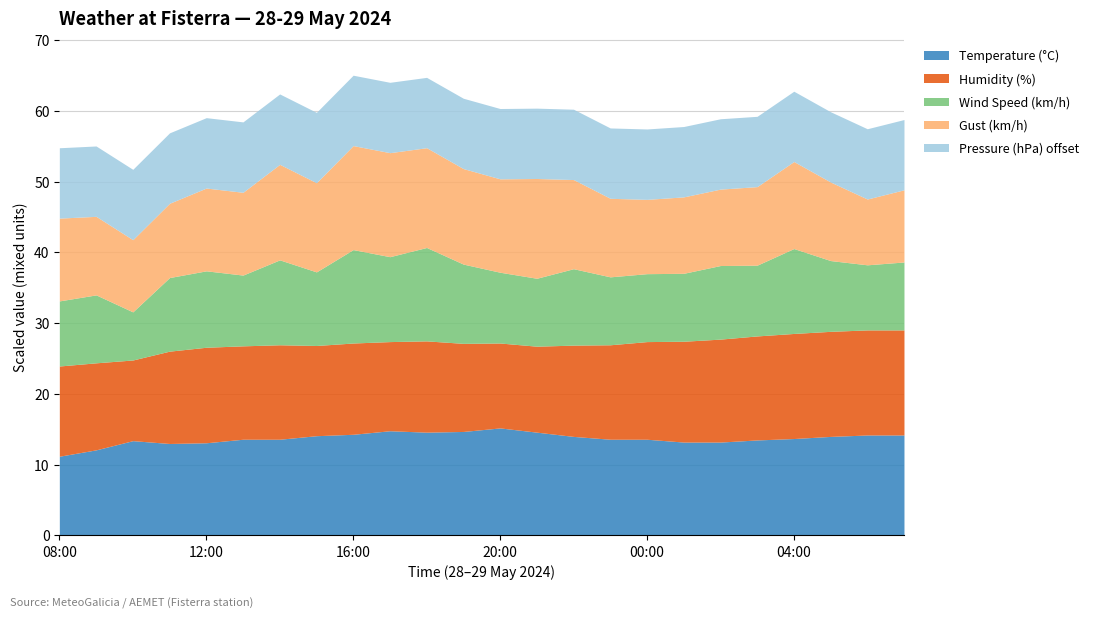

Reading left to right, transcribe all the data shown in this chart.

Temperature (°C): 08:00=11.2	09:00=12.1	10:00=13.4	11:00=13.0	12:00=13.1	13:00=13.6	14:00=13.6	15:00=14.1	16:00=14.3	17:00=14.8	18:00=14.6	19:00=14.7	20:00=15.2	21:00=14.6	22:00=14.0	23:00=13.6	00:00=13.6	01:00=13.2	02:00=13.2	03:00=13.5	04:00=13.7	05:00=14.0	06:00=14.2	07:00=14.2
Humidity (%): 08:00=85.0	09:00=82.0	10:00=76.0	11:00=87.0	12:00=90.0	13:00=88.0	14:00=89.0	15:00=85.0	16:00=86.0	17:00=84.0	18:00=86.0	19:00=83.0	20:00=80.0	21:00=81.0	22:00=86.0	23:00=89.0	00:00=92.0	01:00=95.0	02:00=97.0	03:00=98.0	04:00=99.0	05:00=99.0	06:00=99.0	07:00=99.0
Wind Speed (km/h): 08:00=23.0	09:00=24.0	10:00=17.0	11:00=26.0	12:00=27.0	13:00=25.0	14:00=30.0	15:00=26.0	16:00=33.0	17:00=30.0	18:00=33.0	19:00=28.0	20:00=25.0	21:00=24.0	22:00=27.0	23:00=24.0	00:00=24.0	01:00=24.0	02:00=26.0	03:00=25.0	04:00=30.0	05:00=25.0	06:00=23.0	07:00=24.0
Gust (km/h): 08:00=39.0	09:00=37.0	10:00=34.0	11:00=35.0	12:00=39.0	13:00=39.0	14:00=45.0	15:00=42.0	16:00=49.0	17:00=49.0	18:00=47.0	19:00=45.0	20:00=44.0	21:00=47.0	22:00=42.0	23:00=37.0	00:00=35.0	01:00=36.0	02:00=36.0	03:00=37.0	04:00=41.0	05:00=37.0	06:00=31.0	07:00=34.0
Pressure (hPa) offset: 08:00=994.4	09:00=994.5	10:00=994.5	11:00=995.0	12:00=994.7	13:00=994.9	14:00=994.8	15:00=994.6	16:00=994.6	17:00=994.2	18:00=994.2	19:00=994.0	20:00=993.9	21:00=994.1	22:00=994.1	23:00=994.3	00:00=994.8	01:00=994.5	02:00=994.1	03:00=993.6	04:00=993.4	05:00=993.2	06:00=993.0	07:00=993.2